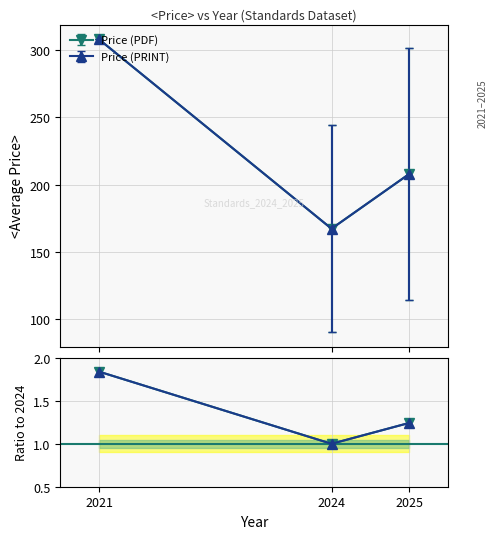

Reading left to right, extract all data points from this chart.

Price (PDF): 2021=1.8	2024=1.0	2025=1.2
Price (PRINT): 2021=1.8	2024=1.0	2025=1.2